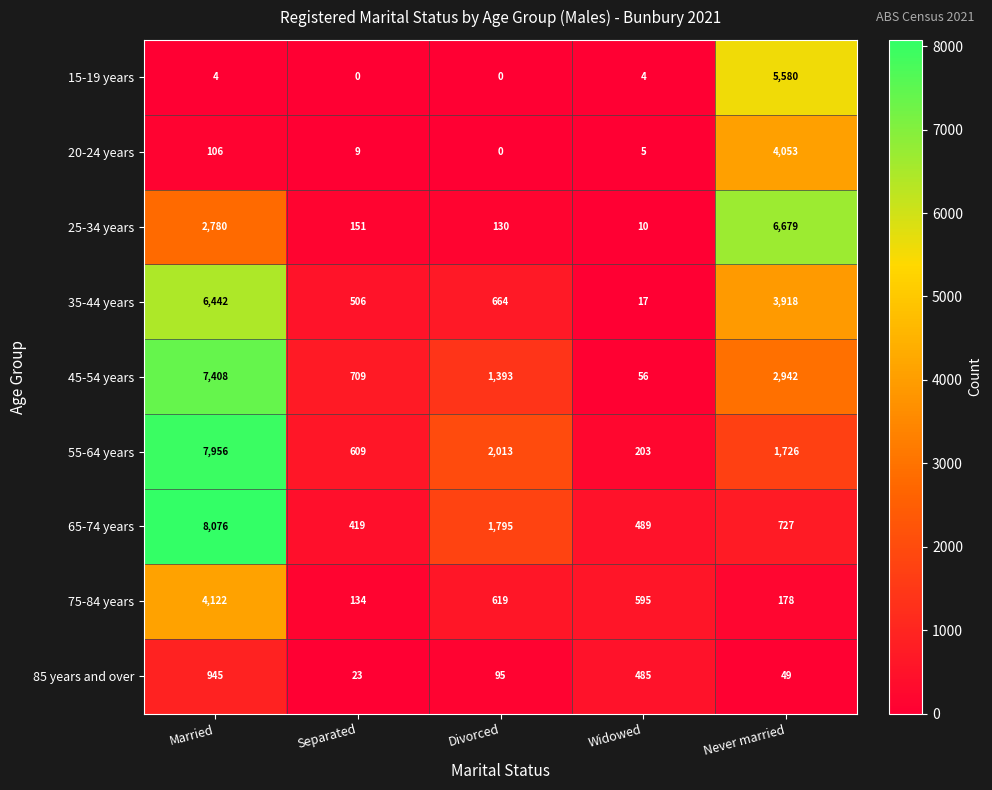

At which category is the sum across all series the highest?

Married